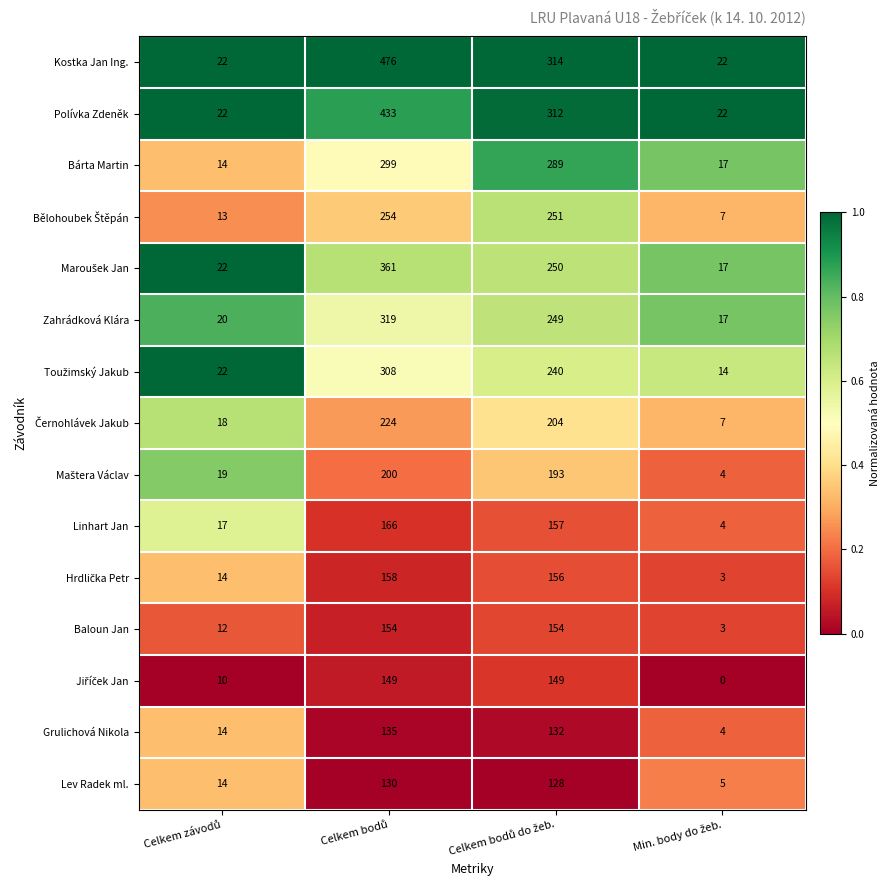

How many data points does each series have?

4